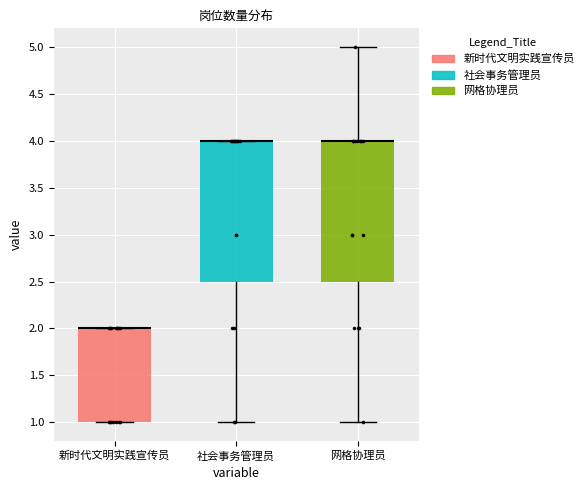

Reading left to right, read every box against the y-axis: the position of its median line, the range the box covers, and the ends of its whiskers. The values are not printed on the chart, so give them approximately, as read against the axis.

新时代文明实践宣传员: median 2.0 (drawn on the box's upper edge), box 1.0 to 2.0, whiskers 1.0 to 2.0
社会事务管理员: median 4.0 (drawn on the box's upper edge), box 2.5 to 4.0, whiskers 1.0 to 4.0
网格协理员: median 4.0 (drawn on the box's upper edge), box 2.5 to 4.0, whiskers 1.0 to 5.0